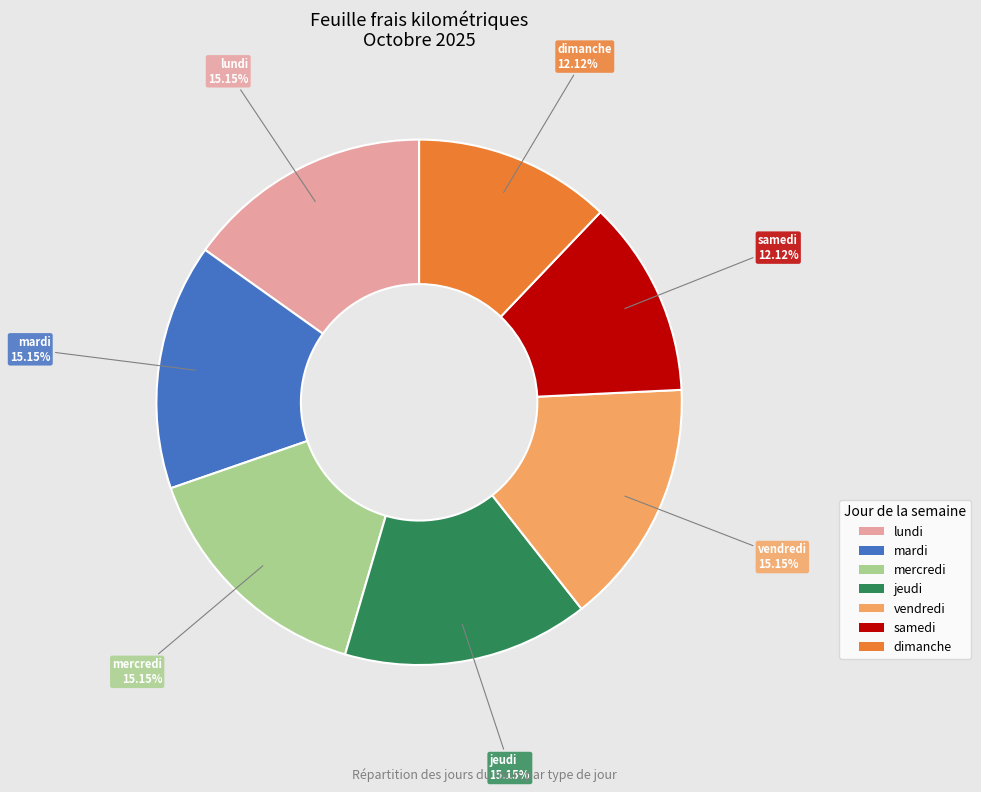

How many slices are in this pie chart?

7